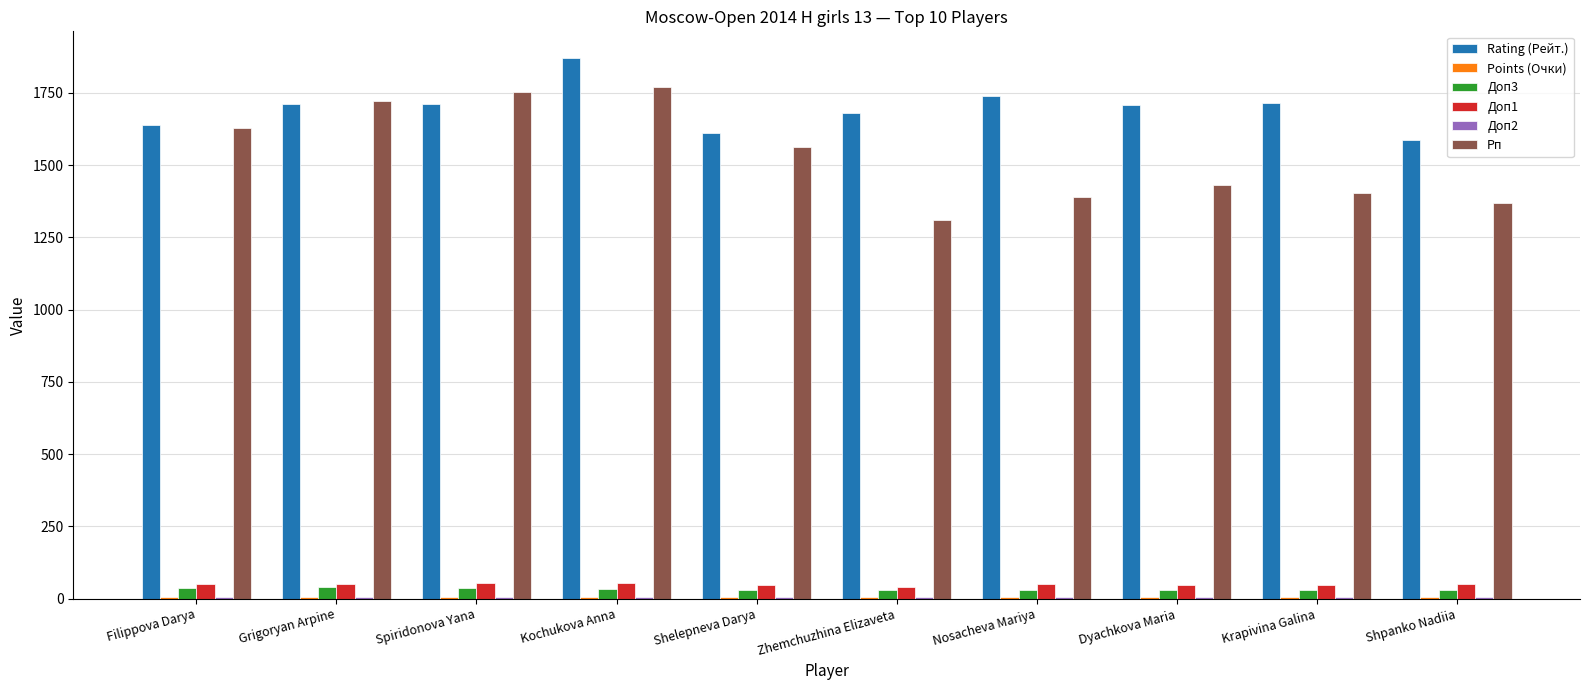

Is it true that Rating (Рейт.) equals 1612.0 at Shelepneva Darya?

True